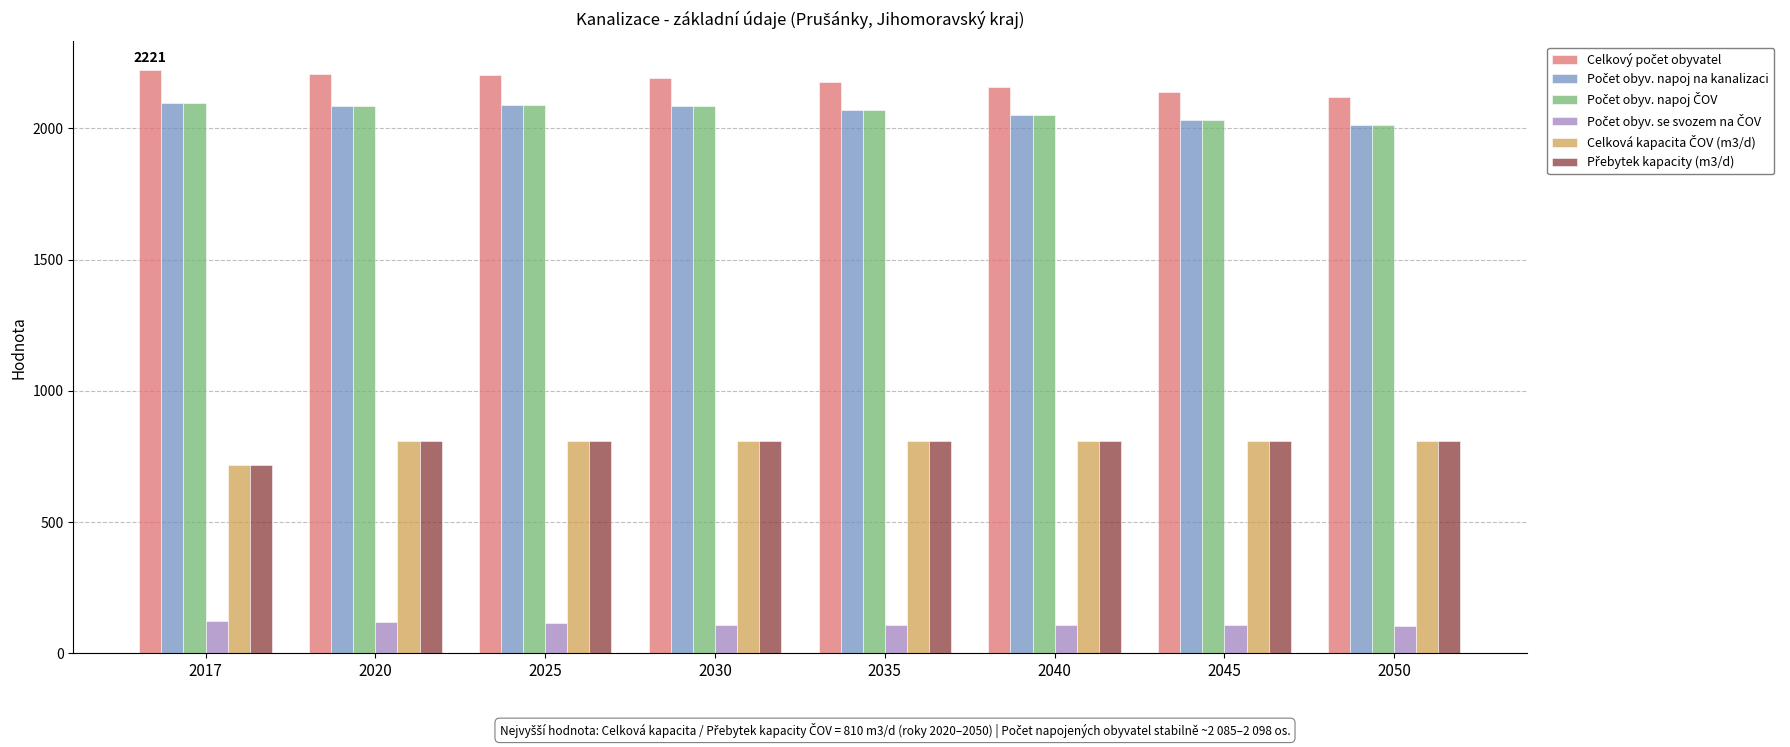

What is the minimum value shown in the chart?

105